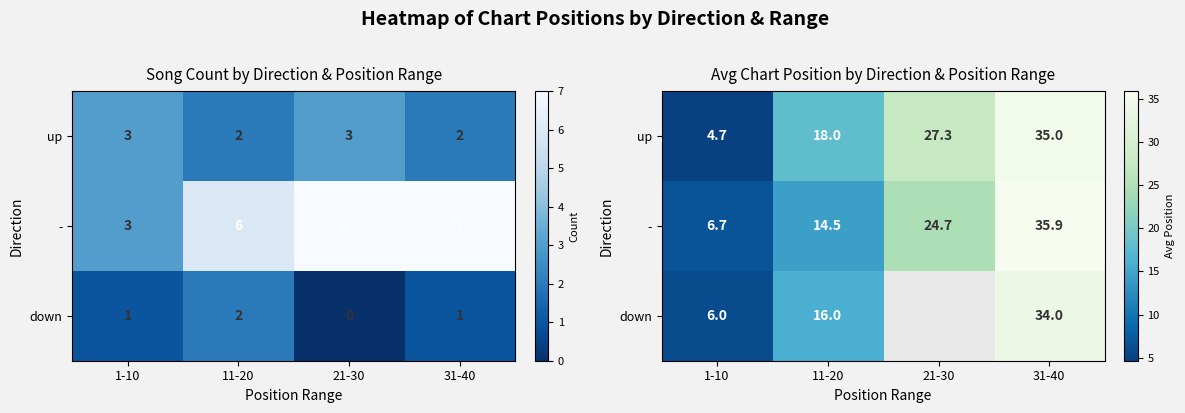

Is the value of up at 11-20 greater than the value of - at 1-10?

Yes